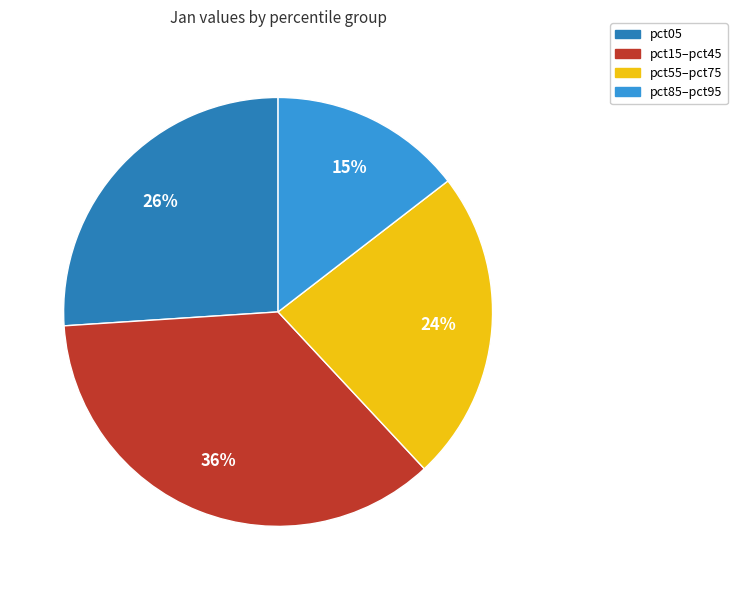

Combined, do pct55–pct75 and pct85–pct95 account for over 50%?

No